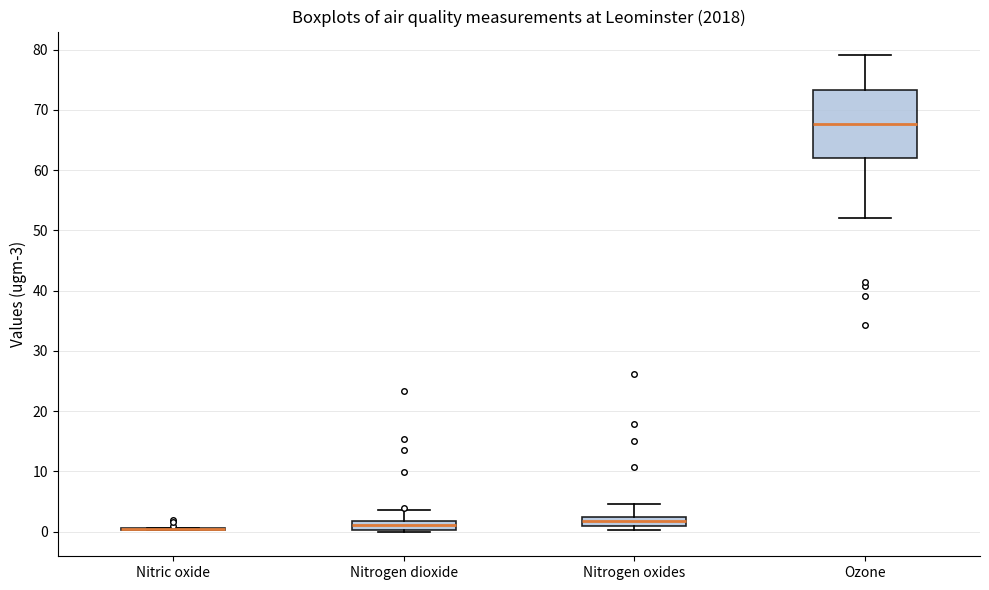

Where is the lower edge of the box for Nitrogen dioxide on the y-axis? The values are not printed on the chart, so give them approximately, as read against the axis.

0